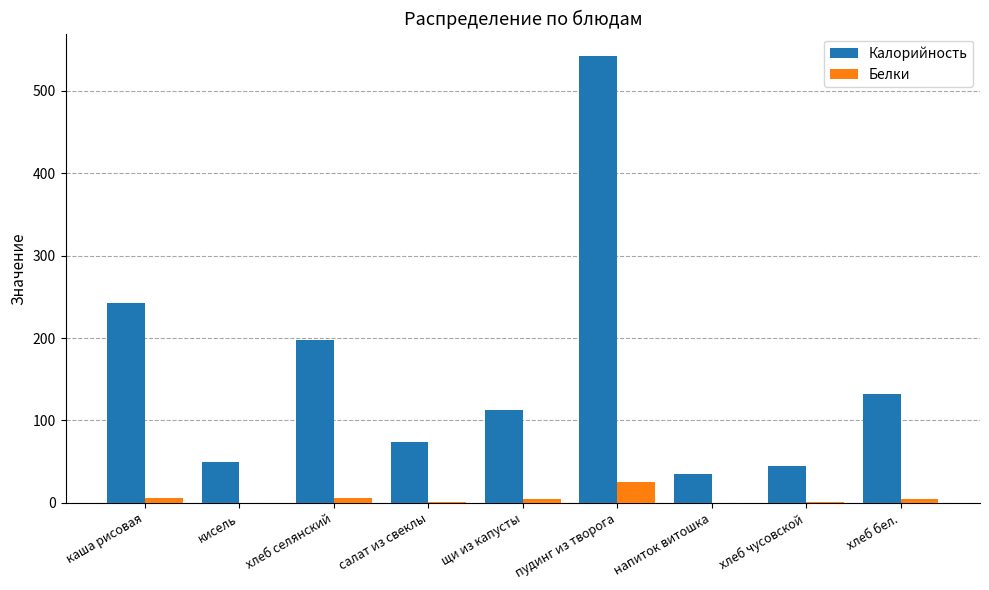

Is the value of Белки at напиток витошка greater than the value of Калорийность at каша рисовая?

No